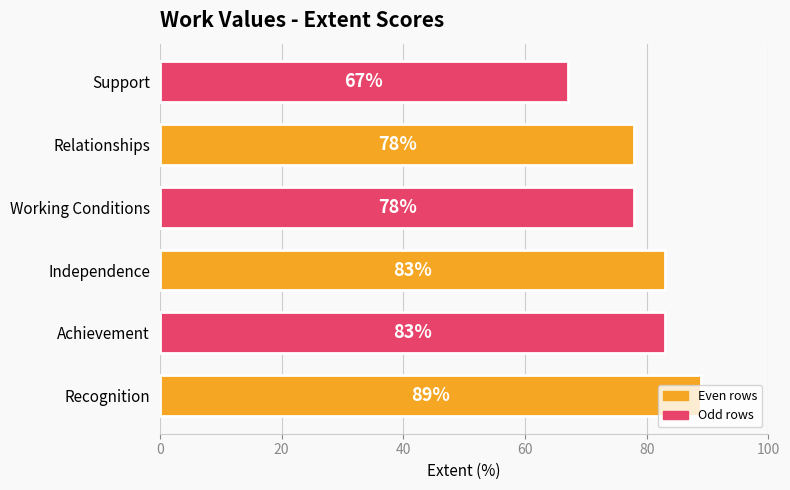

What is the maximum value shown in the chart?

89